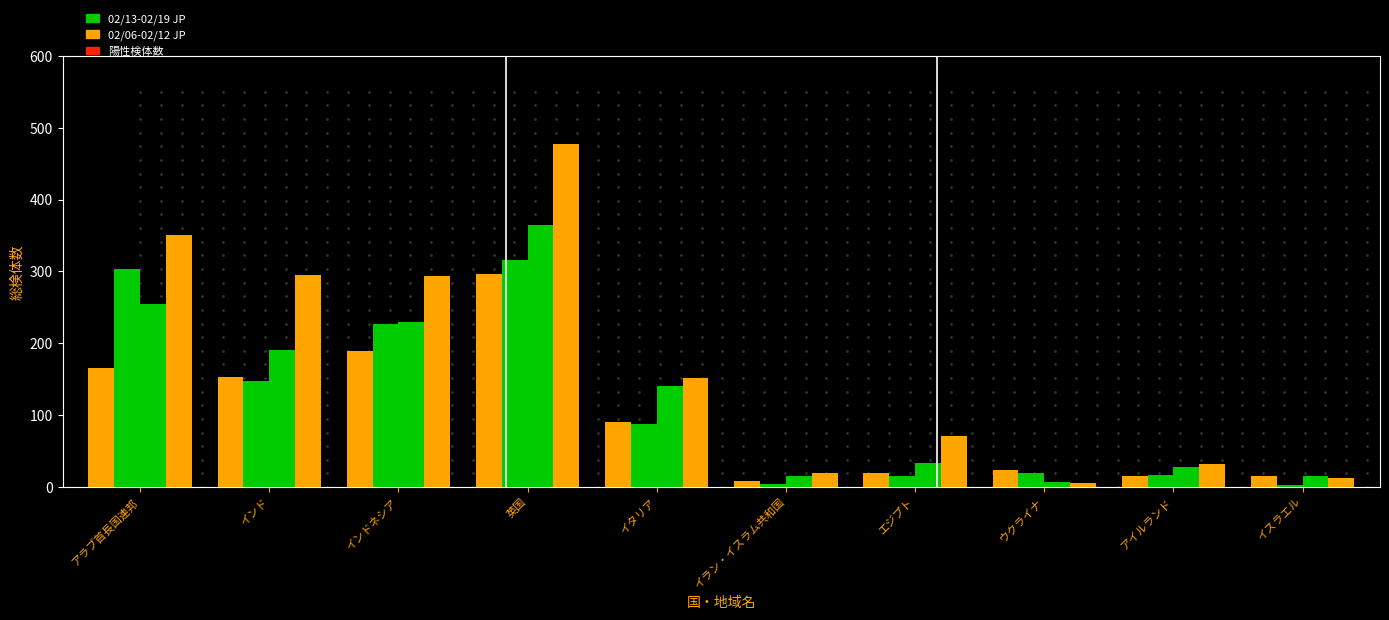

What is the total value across all series at ウクライナ?

56